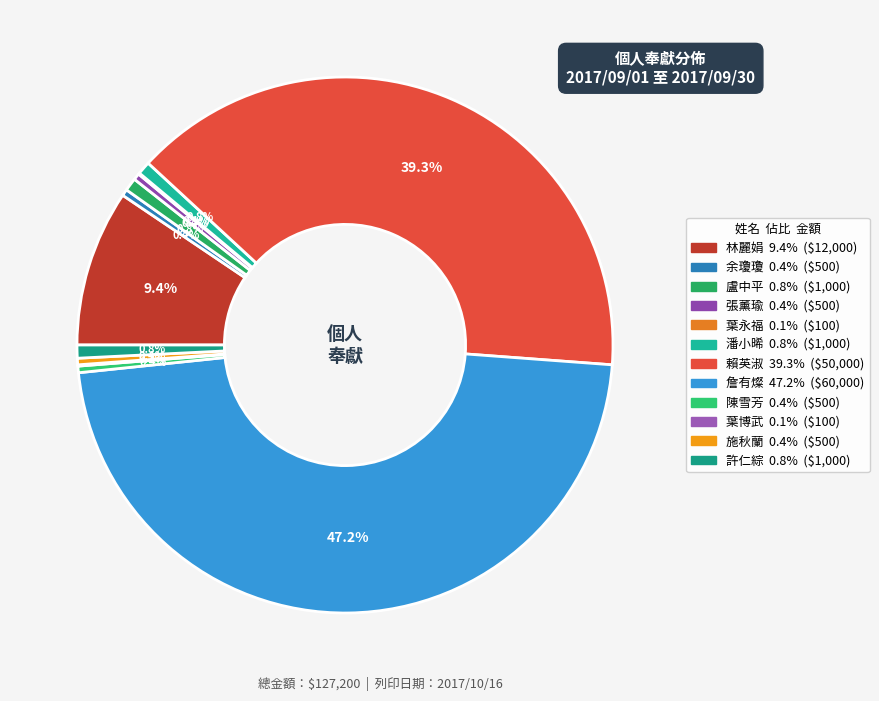

Count the number of slices in the pie.

12